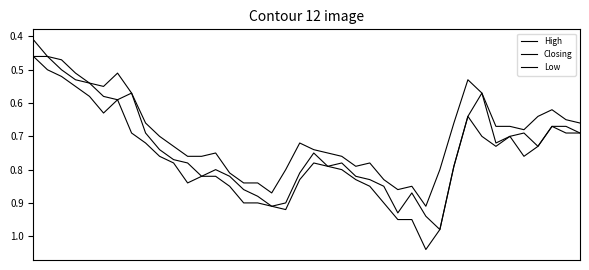

Reading left to right, list all the values displayed in this chart.

High: 0=0.5	1=0.5	2=0.5	3=0.6	4=0.6	5=0.6	6=0.6	7=0.7	8=0.7	9=0.8	10=0.8	11=0.8	12=0.8	13=0.8	14=0.8	15=0.9	16=0.9	17=0.9	18=0.9	19=0.8	20=0.8	21=0.8	22=0.8	23=0.8	24=0.8	25=0.9	26=0.9	27=0.9	28=1.0	29=1.0	30=0.8	31=0.6	32=0.7	33=0.7	34=0.7	35=0.8	36=0.7	37=0.7	38=0.7	39=0.7
Closing: 0=0.5	1=0.5	2=0.5	3=0.5	4=0.5	5=0.6	6=0.6	7=0.6	8=0.7	9=0.7	10=0.8	11=0.8	12=0.8	13=0.8	14=0.8	15=0.9	16=0.9	17=0.9	18=0.9	19=0.8	20=0.8	21=0.8	22=0.8	23=0.8	24=0.8	25=0.8	26=0.9	27=0.9	28=0.9	29=1.0	30=0.8	31=0.6	32=0.6	33=0.7	34=0.7	35=0.7	36=0.7	37=0.7	38=0.7	39=0.7
Low: 0=0.4	1=0.5	2=0.5	3=0.5	4=0.5	5=0.6	6=0.5	7=0.6	8=0.7	9=0.7	10=0.7	11=0.8	12=0.8	13=0.8	14=0.8	15=0.8	16=0.8	17=0.9	18=0.8	19=0.7	20=0.7	21=0.8	22=0.8	23=0.8	24=0.8	25=0.8	26=0.9	27=0.8	28=0.9	29=0.8	30=0.7	31=0.5	32=0.6	33=0.7	34=0.7	35=0.7	36=0.6	37=0.6	38=0.7	39=0.7